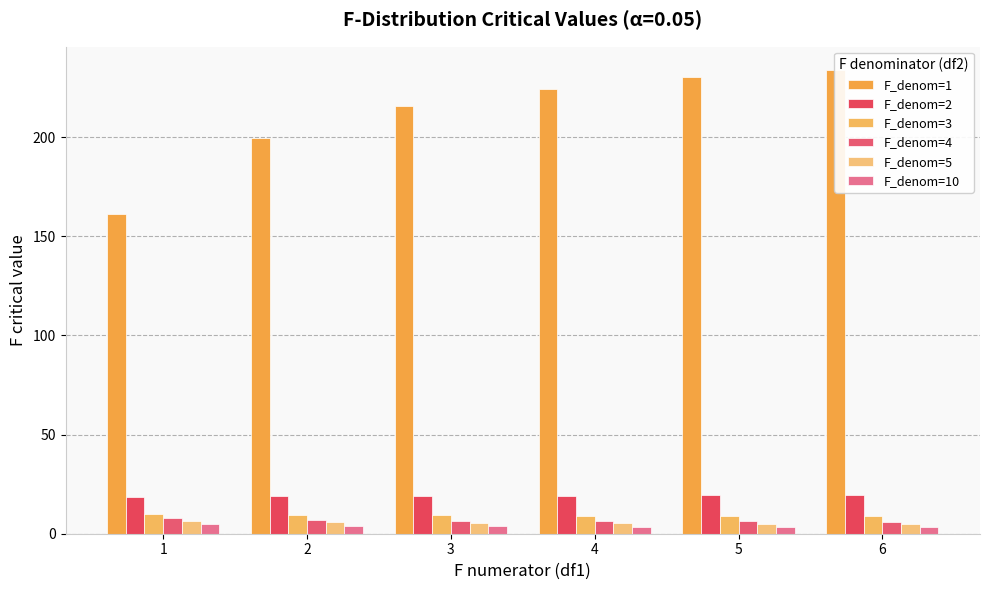

Rank the series by their maximum value, from highest to lowest.

F_denom=1, F_denom=2, F_denom=3, F_denom=4, F_denom=5, F_denom=10